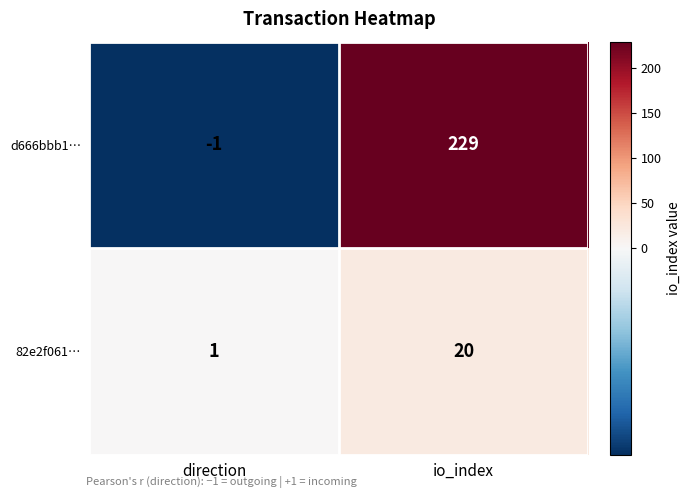

Which series changed the most between direction and io_index?

d666bbb1…